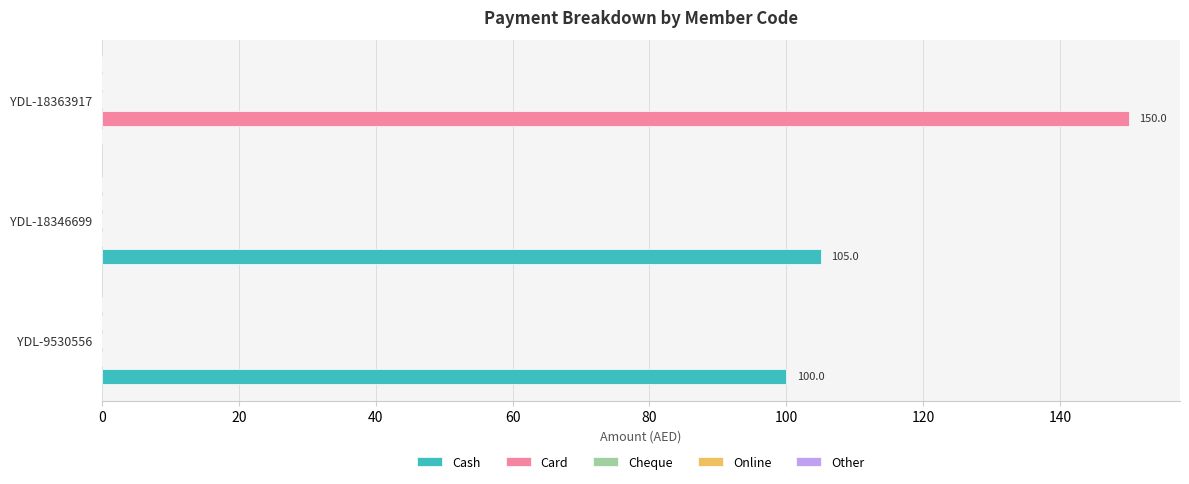

What is the sum of the Cash values at YDL-18346699 and YDL-9530556?

205